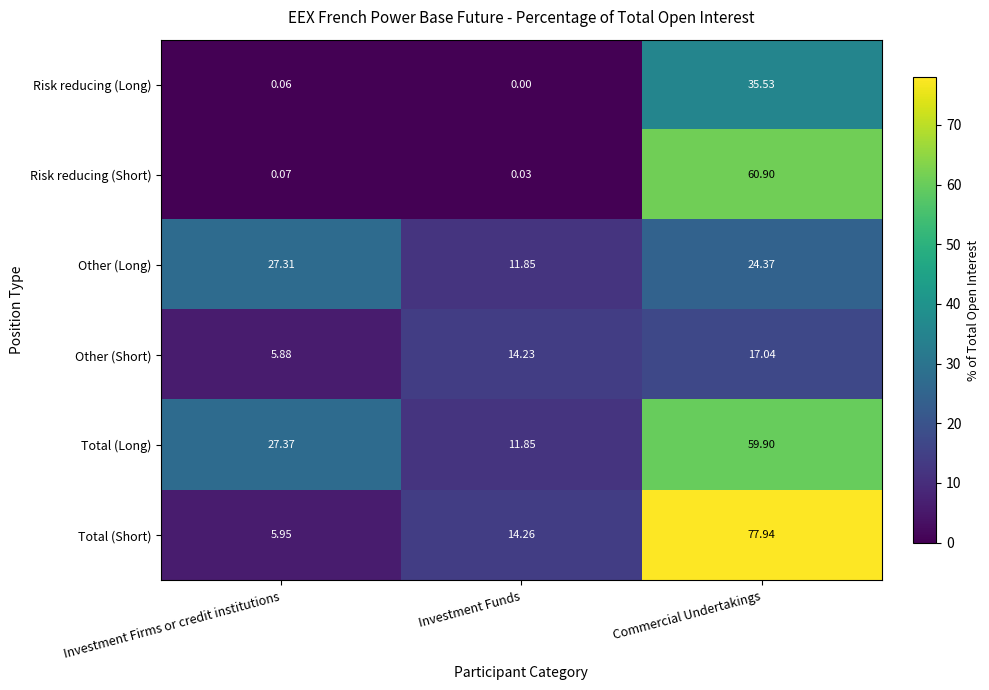

At which category does the chart reach its minimum across all series?

Investment Funds